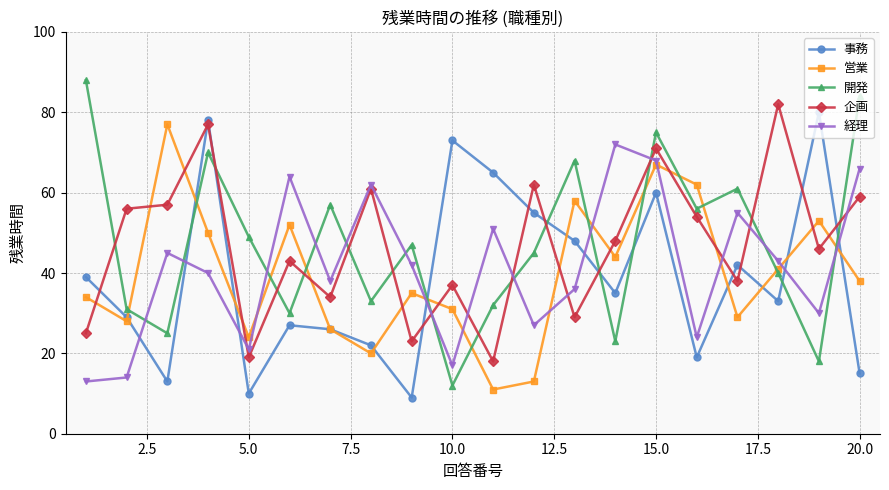

What is the minimum value for 事務?

9